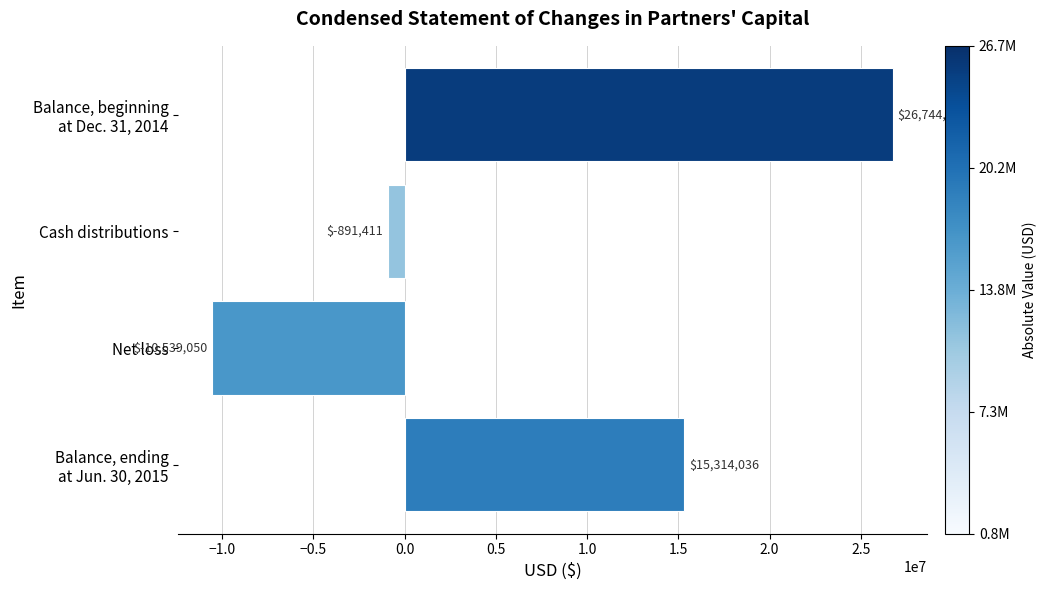

What is the greatest value displayed?

26744497